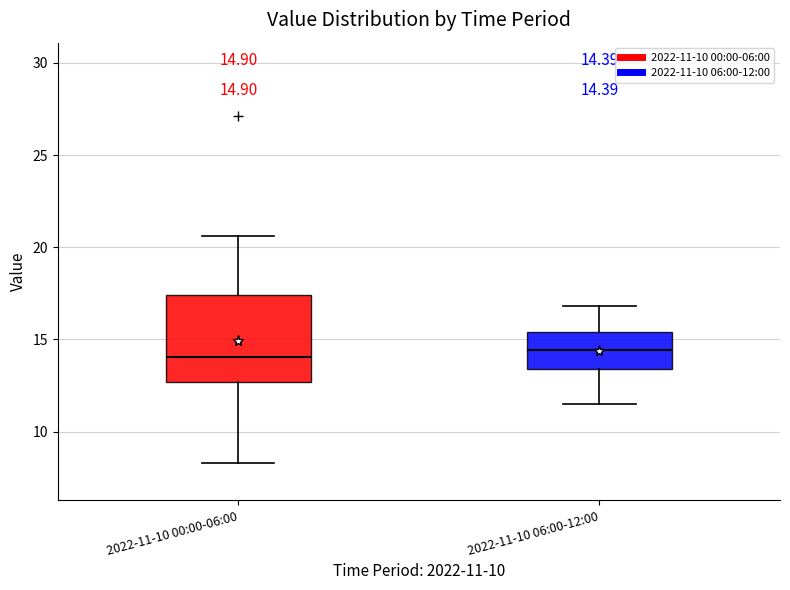

Comparing the boxes themselves (not the whiskers), which one is the tallest?

2022-11-10 00:00-06:00